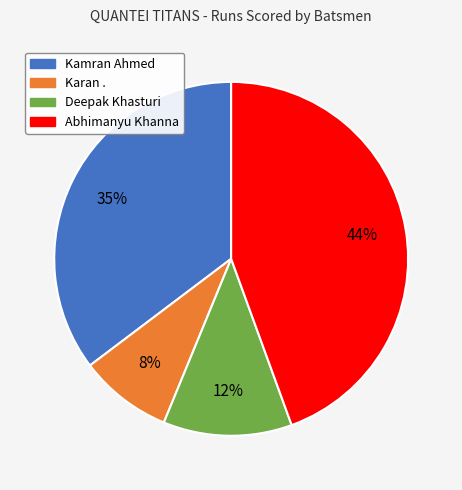

To the nearest percent, what portion does Karan . represent?

8%